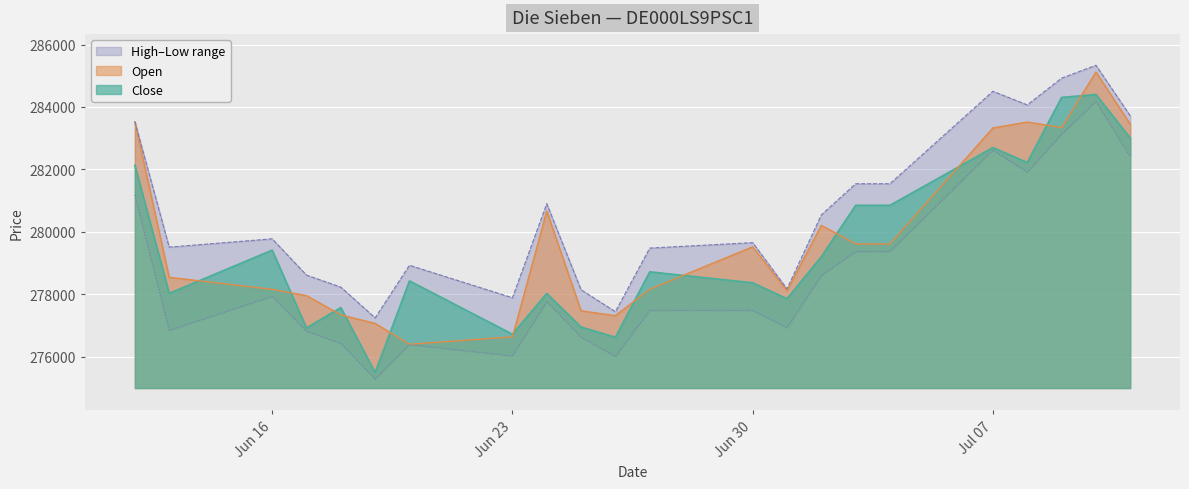

True or false: Low has a value of 107709 at 25.06.2025.

False